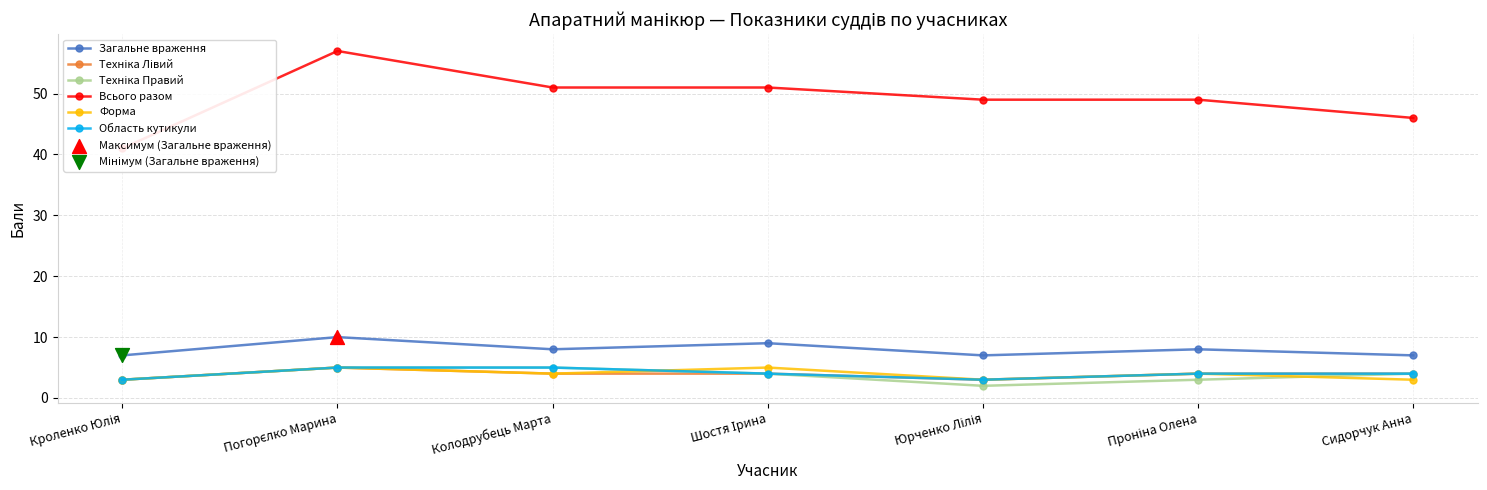

Which series contains the highest Y value?

Всього разом